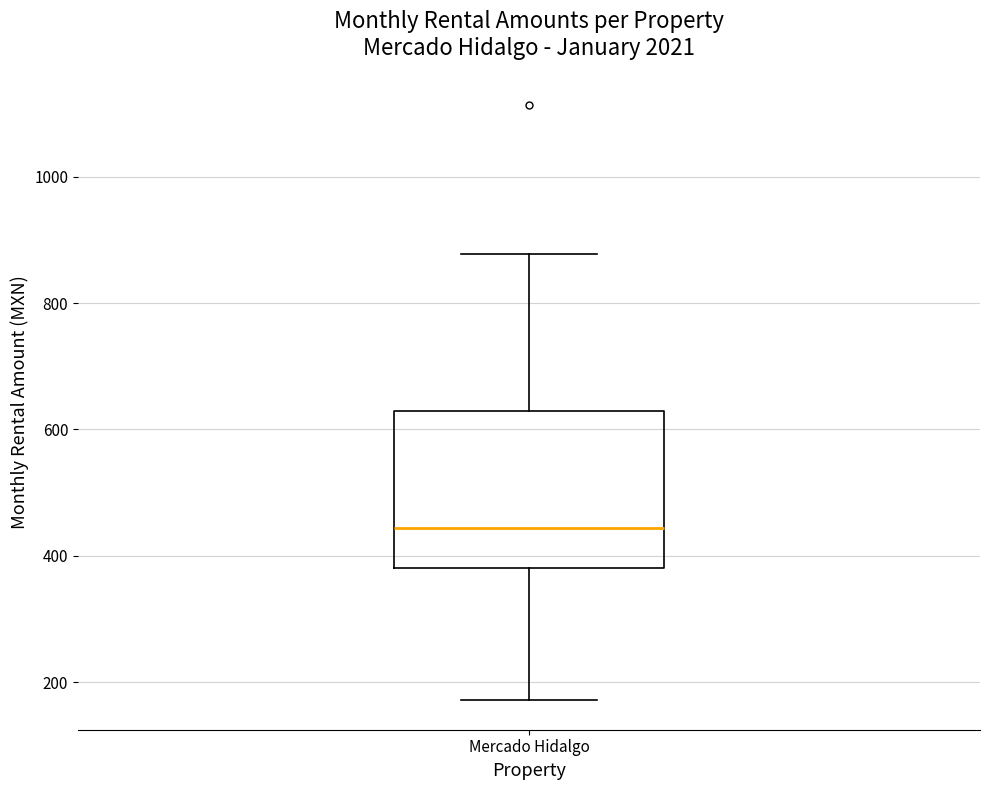

Read this box plot against the y-axis: the position of the median line, the range covered by the box, and the ends of both whiskers. The values are not printed on the chart, so give them approximately, as read against the axis.

median 440, box 380 to 620, whiskers 180 to 880